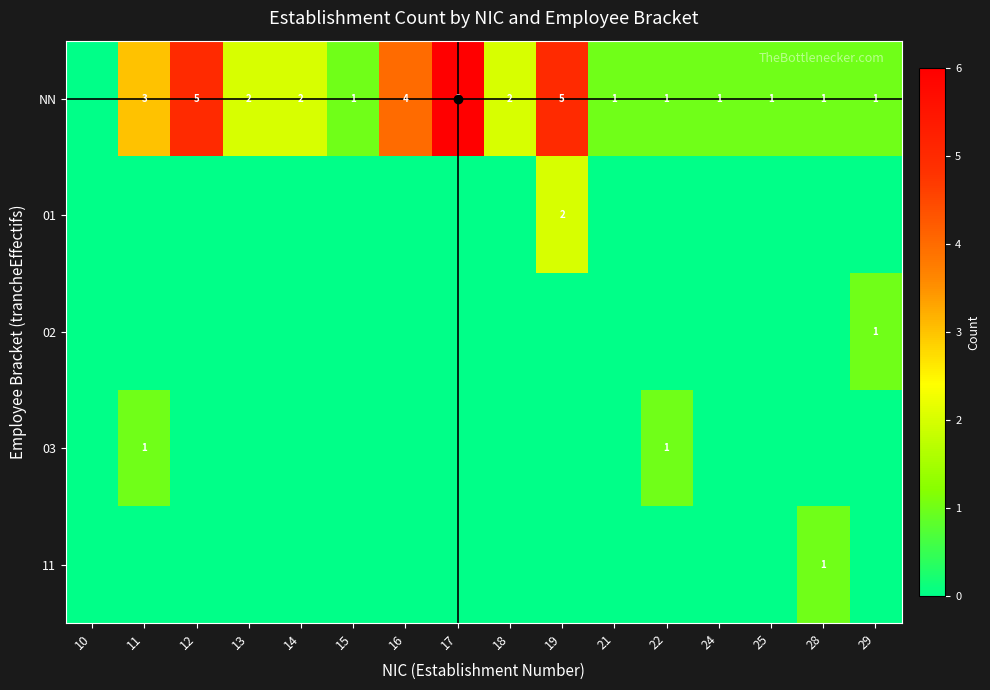

List the labels in order of 01 value, largest first.

19, 10, 11, 12, 13, 14, 15, 16, 17, 18, 21, 22, 24, 25, 28, 29